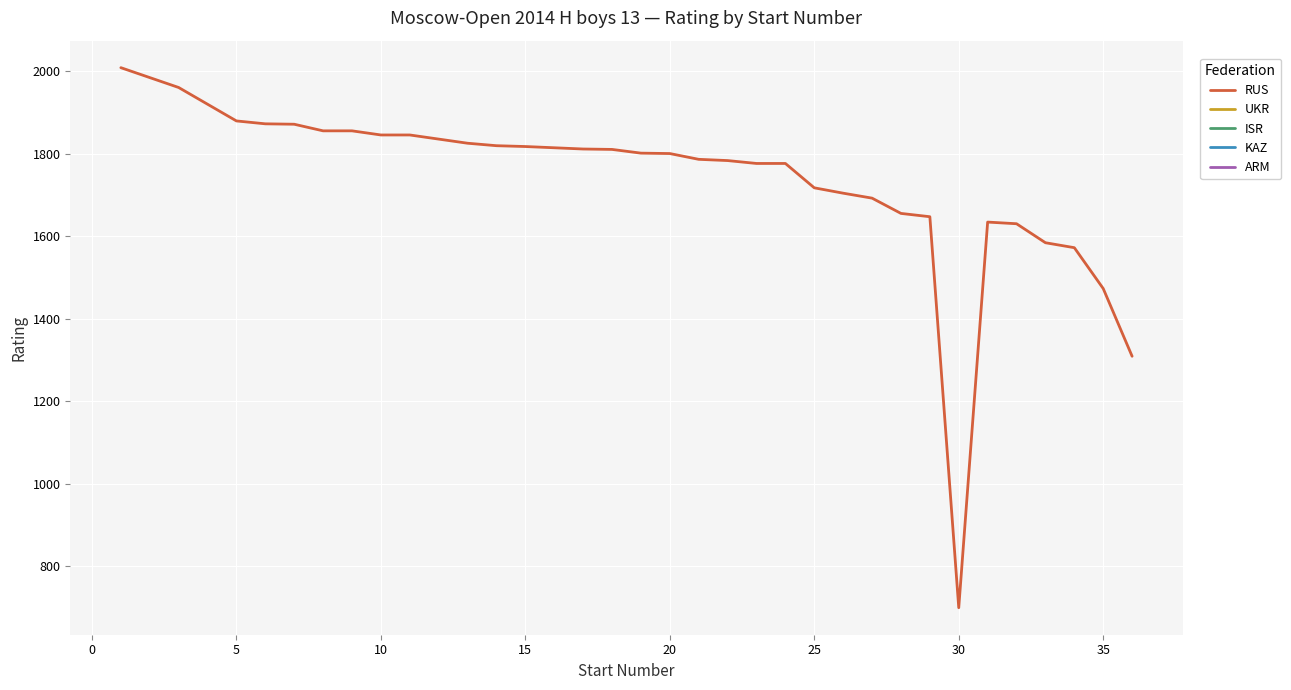

How many interior local peaks (higher than both neighbors) does the data have?

1